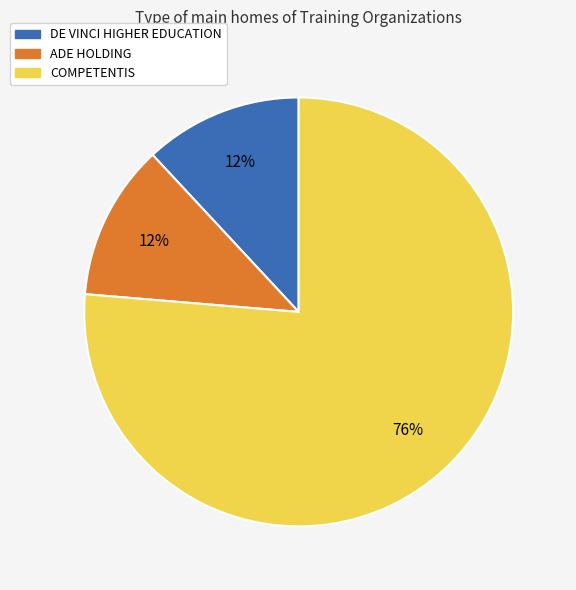

What is the largest slice in the pie chart?

COMPETENTIS